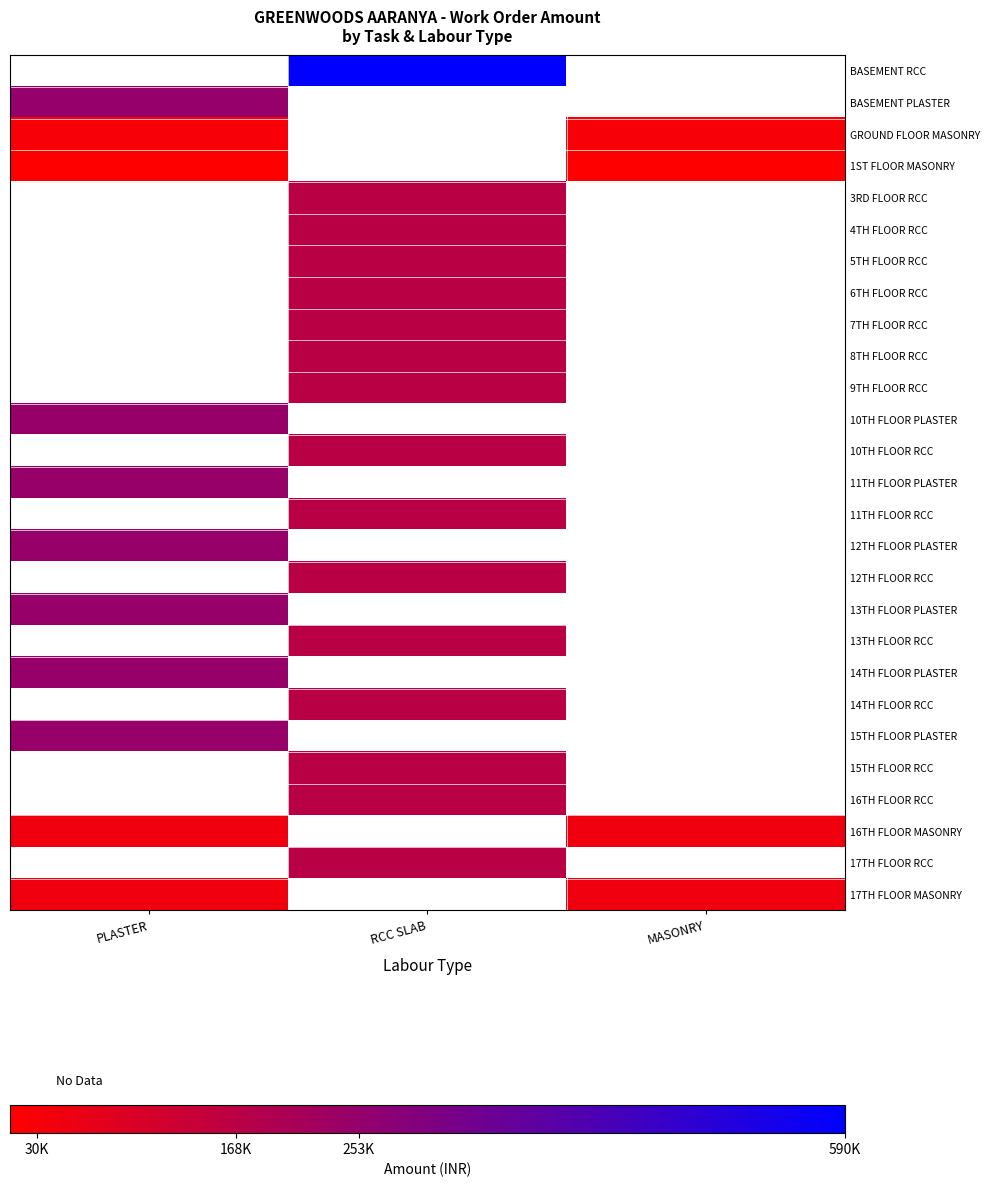

Is it true that GROUND FLOOR MASONRY equals 15018.8 at MASONRY?

False